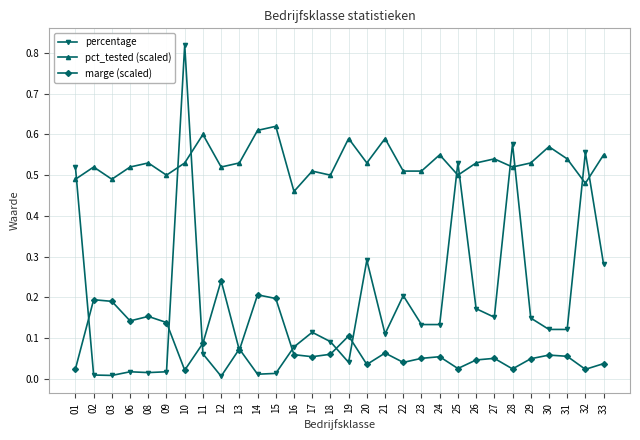

Where is the first local minimum for marge (scaled)?

06